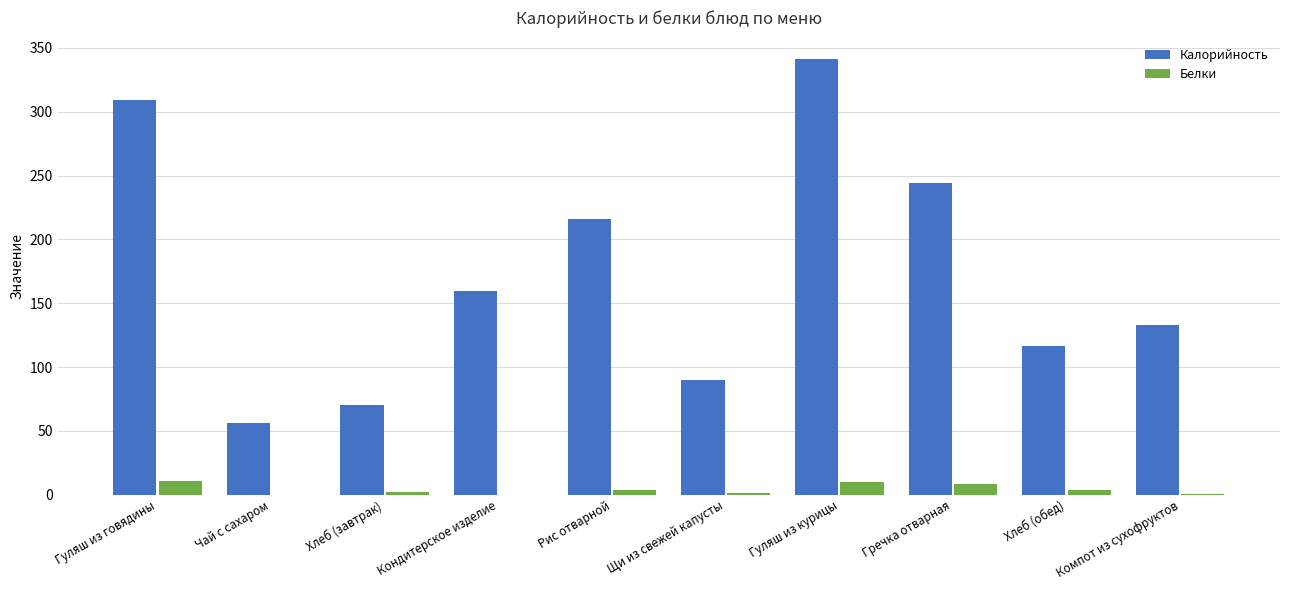

What is the difference between the Калорийность values at Хлеб (обед) and Компот из сухофруктов?

15.9